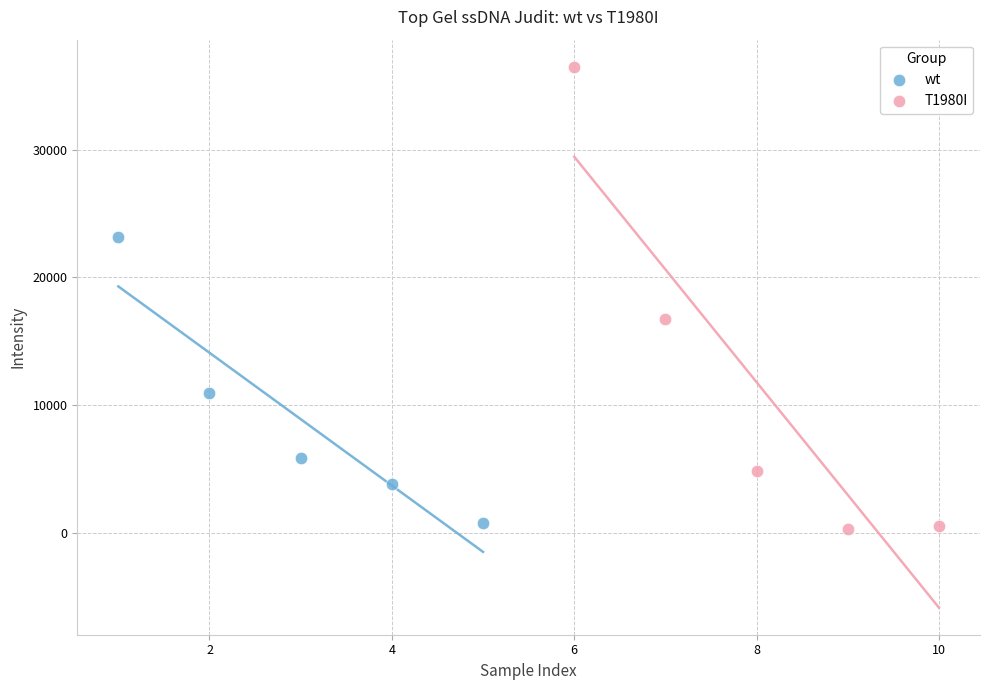

Which series reaches the maximum Y coordinate?

T1980I